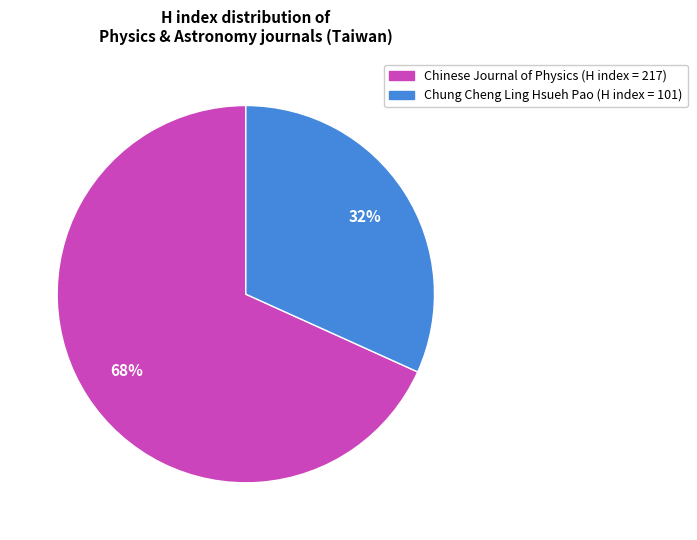

To the nearest percent, what is the difference between the largest and smallest slice percentages?

36%